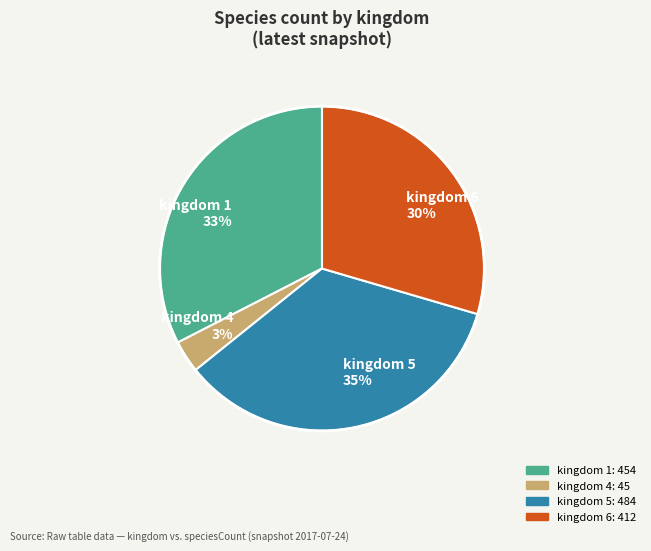

What is the ratio of the value at kingdom 5 to the value at kingdom 1?

1.1